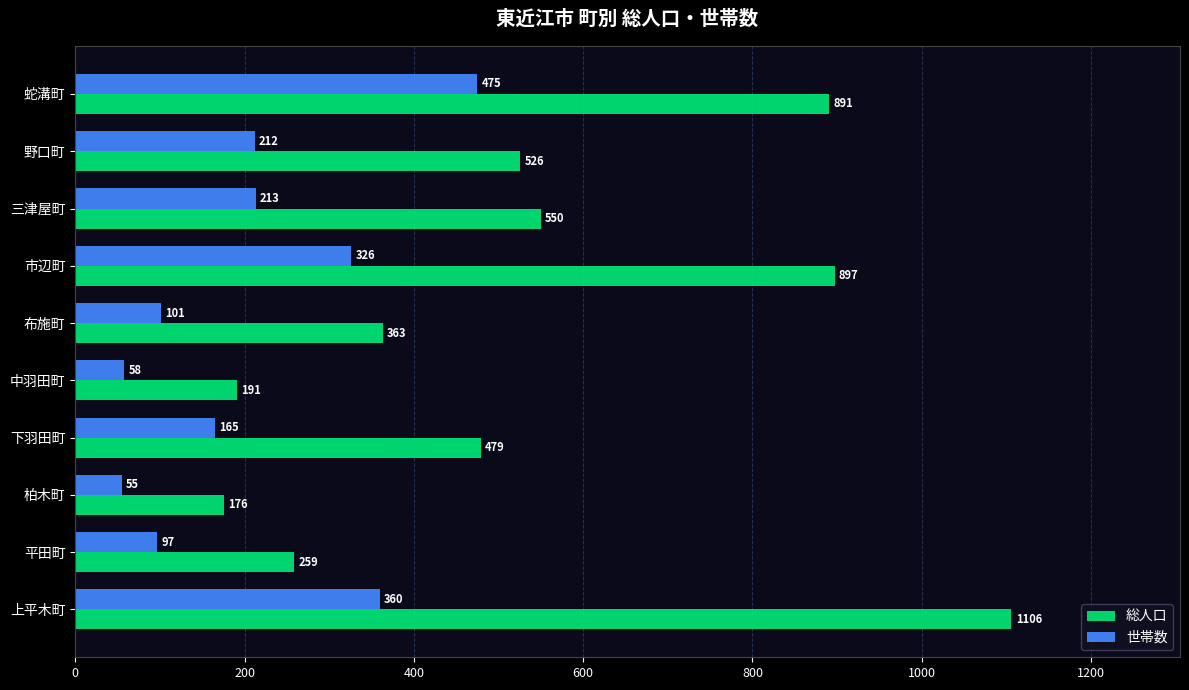

List the labels in order of 総人口 value, smallest first.

柏木町, 中羽田町, 平田町, 布施町, 下羽田町, 野口町, 三津屋町, 蛇溝町, 市辺町, 上平木町